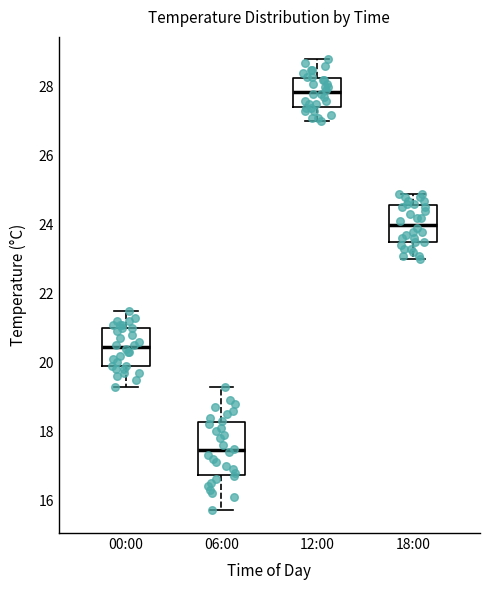

Where is the lower edge of the box for 12:00 on the y-axis? The values are not printed on the chart, so give them approximately, as read against the axis.

27.4